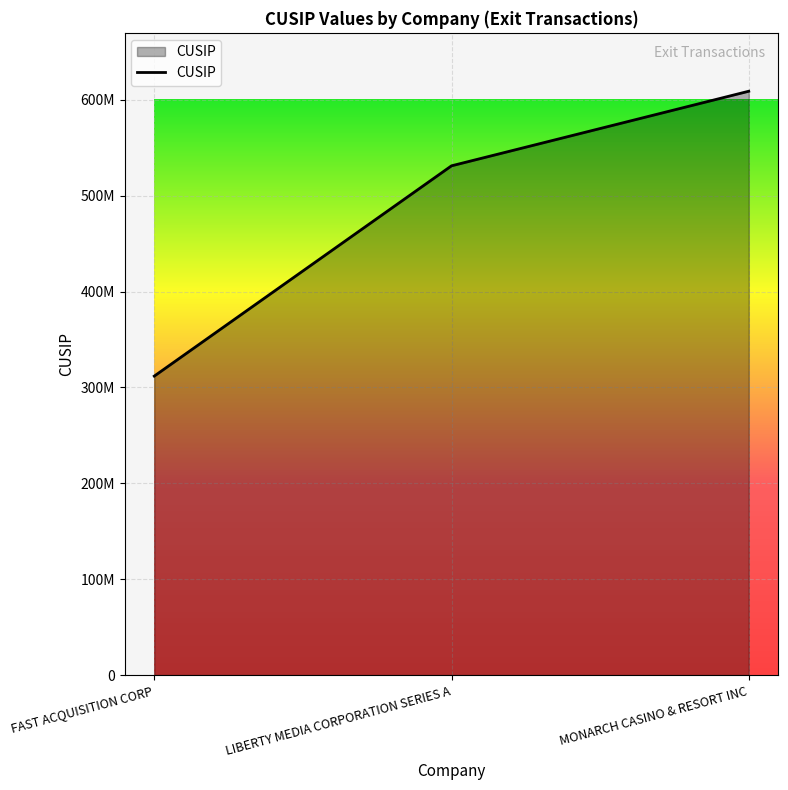

What is the difference between the maximum and second lowest values?

77797401